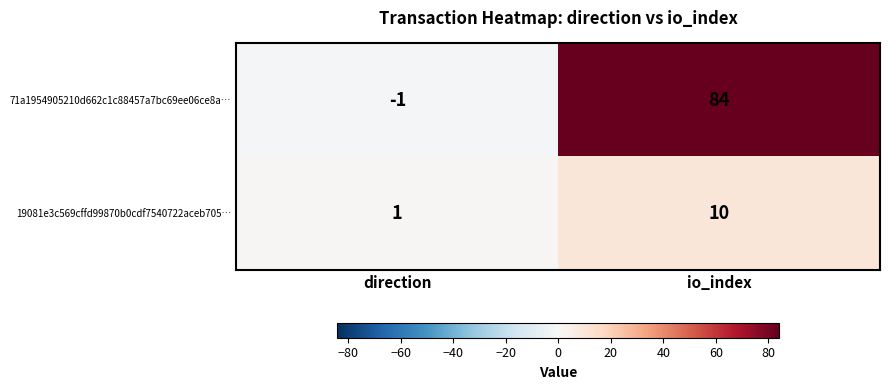

What is the difference between the maximum and minimum values in the 71a1954905210d662c1c88457a7bc69ee06ce8a… series?

85